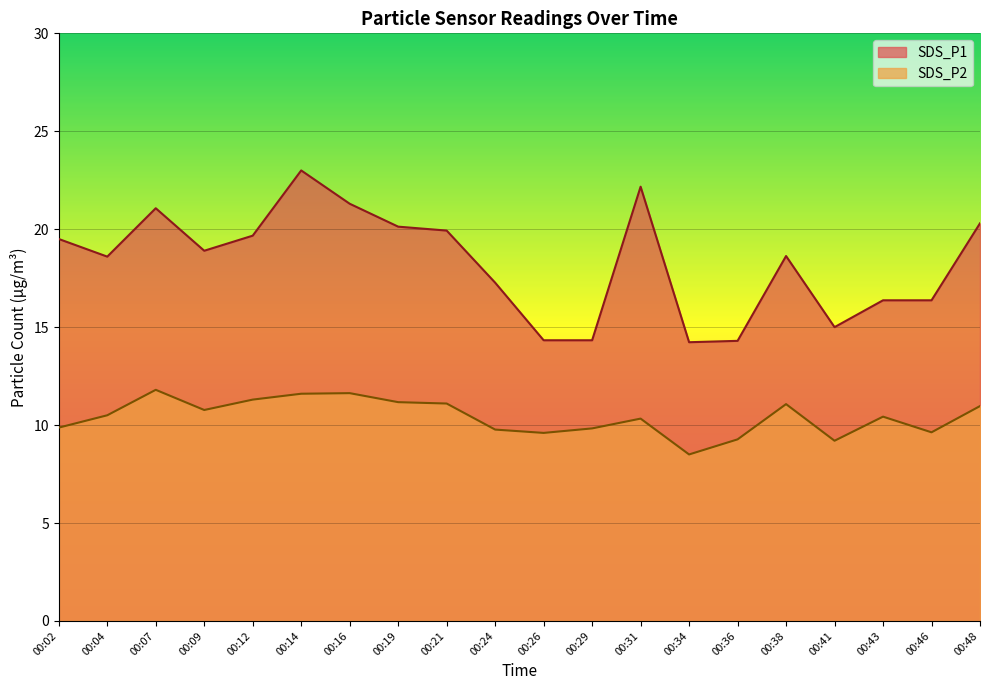

How many lines are shown in the chart?

2